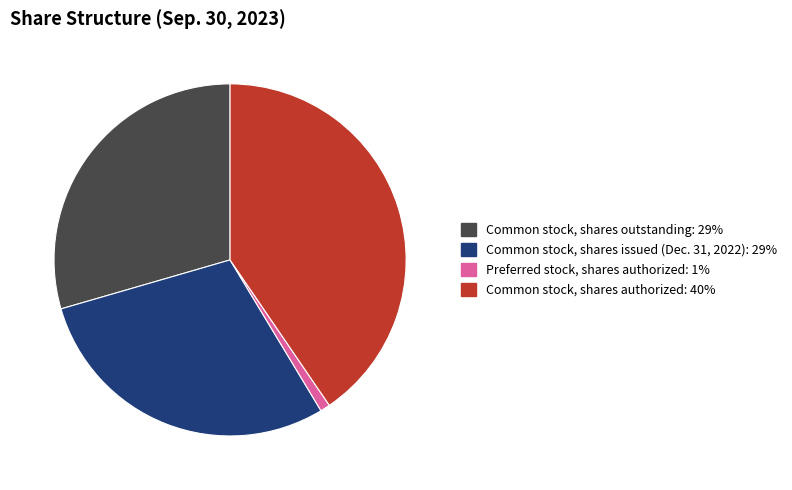

Rank the categories by value from highest to lowest.

Common stock, shares authorized, Common stock, shares outstanding, Common stock, shares issued (Dec. 31, 2022), Preferred stock, shares authorized